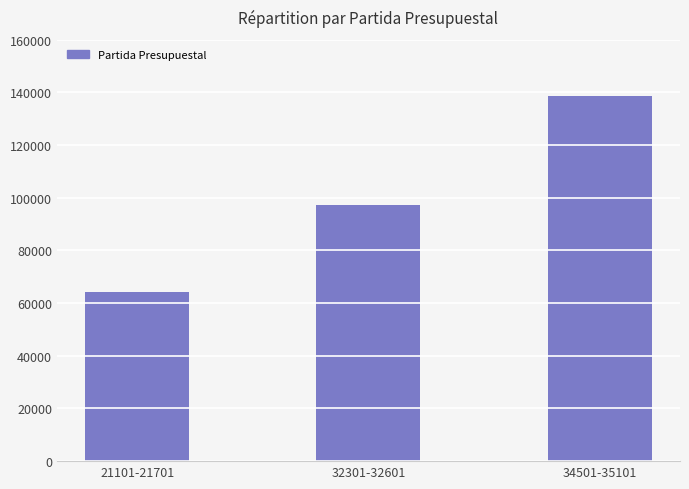

Rank the categories by value from lowest to highest.

21101-21701, 32301-32601, 34501-35101